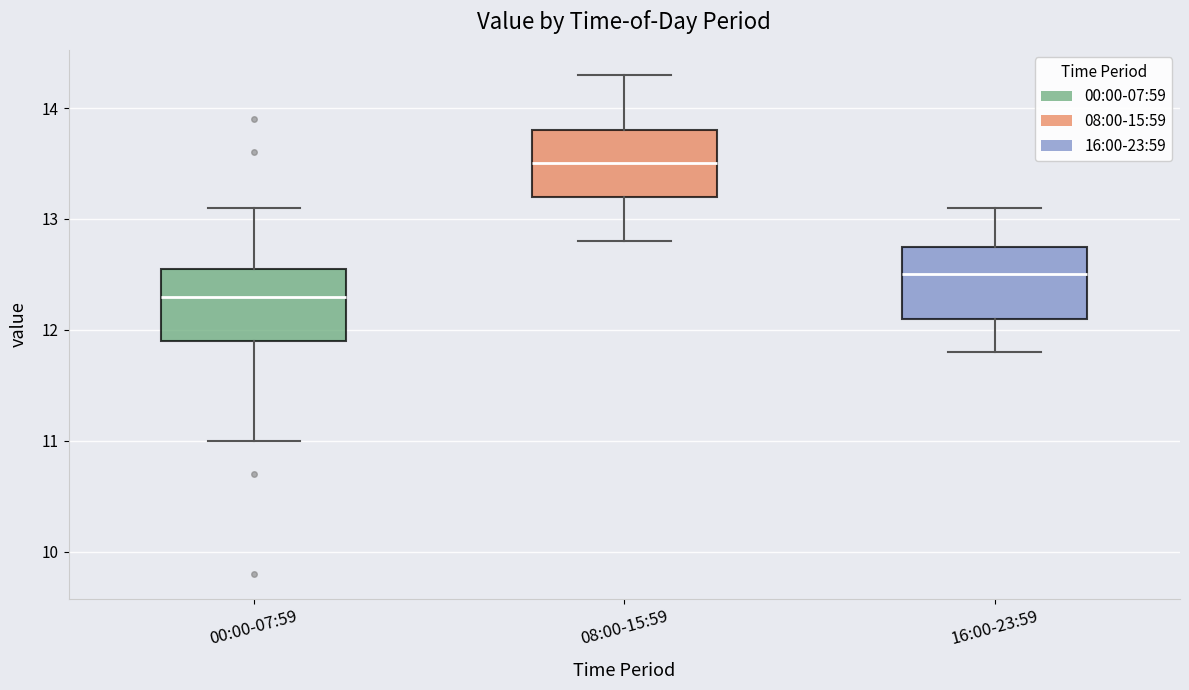

Where does the upper whisker of the box for 00:00-07:59 end on the y-axis? The values are not printed on the chart, so give them approximately, as read against the axis.

13.1